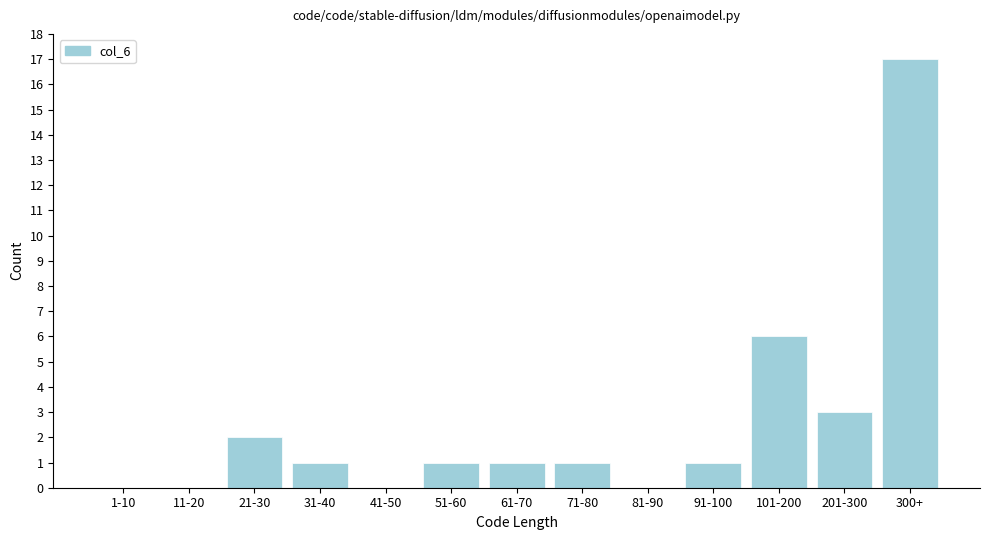

Reading right to left, list all the values displayed in this chart.

300+=17	201-300=3	101-200=6	91-100=1	81-90=0	71-80=1	61-70=1	51-60=1	41-50=0	31-40=1	21-30=2	11-20=0	1-10=0